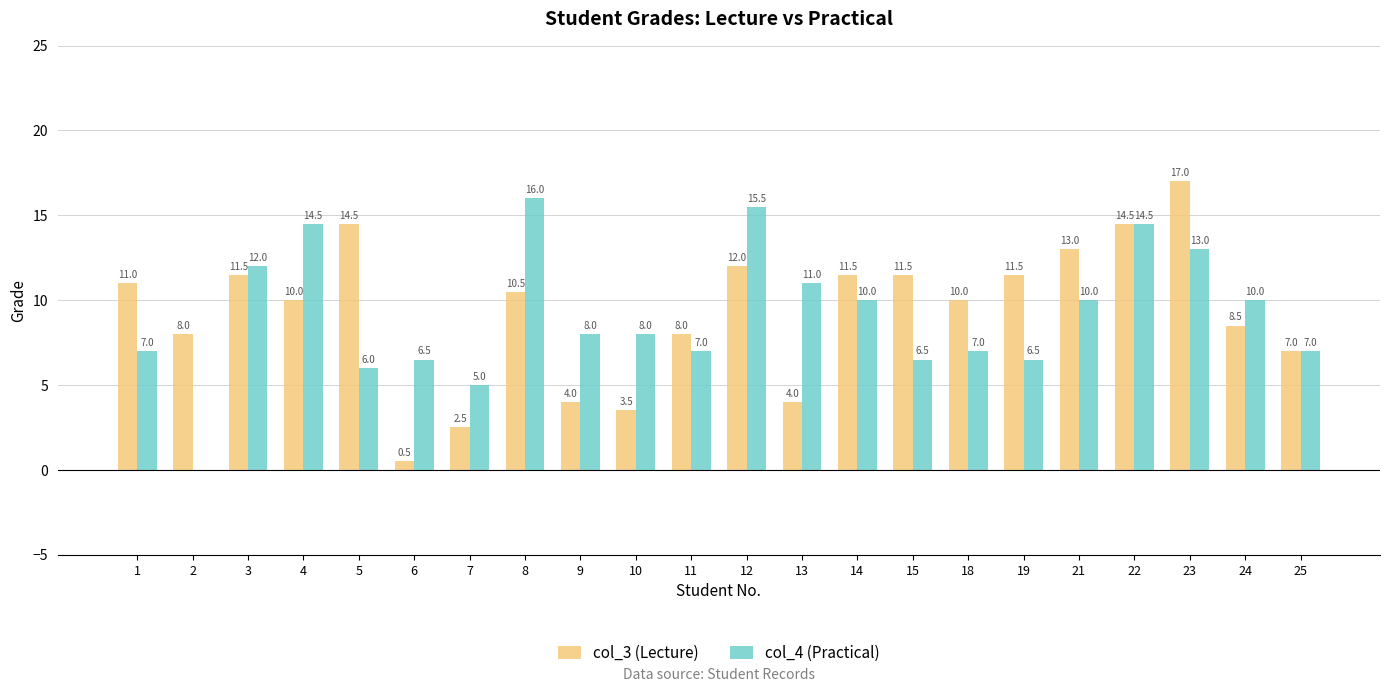

What is the sum of the col_3 (Lecture) values at 10 and 1?

14.5